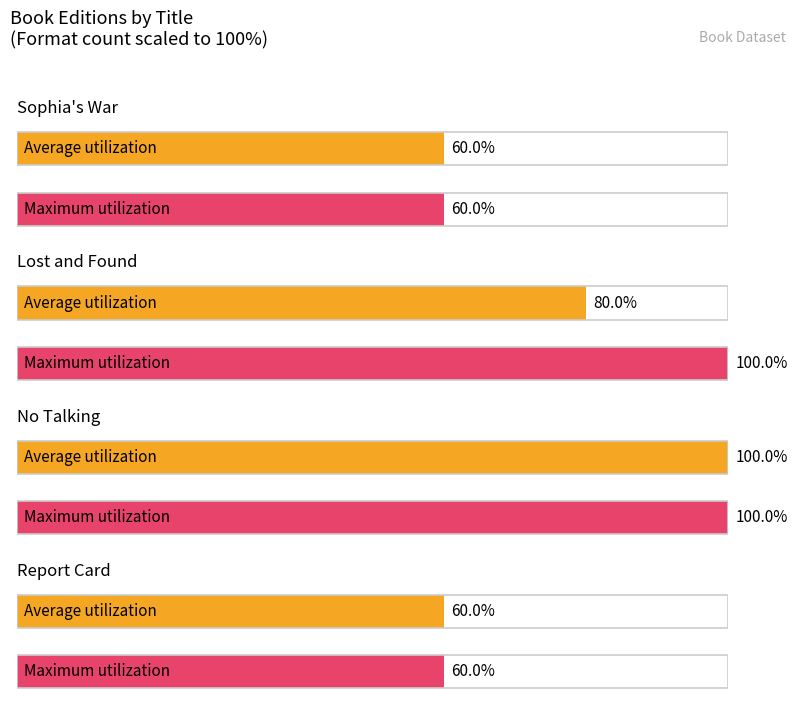

What position from the right is No Talking?

2